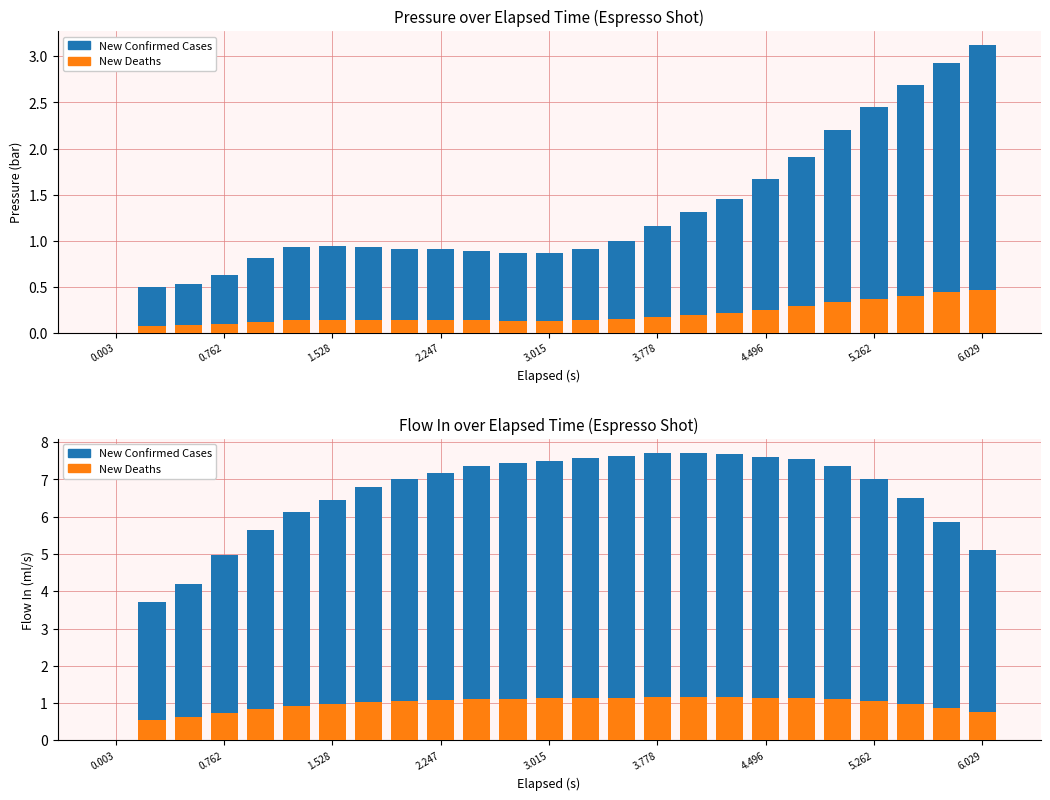

Which category has the lowest value in the Pressure series?

0.003